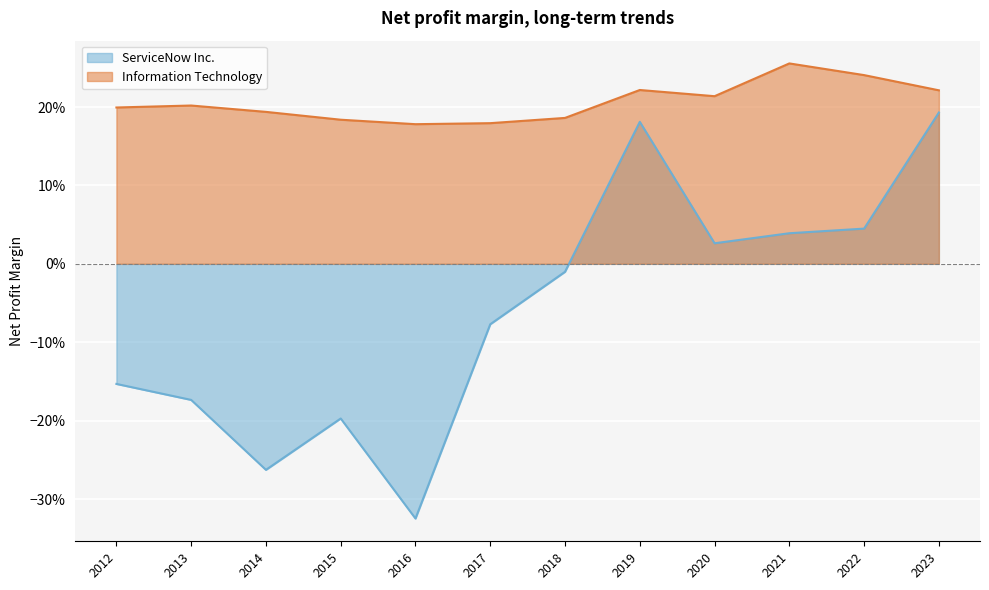

Count the number of categories in the chart.

12